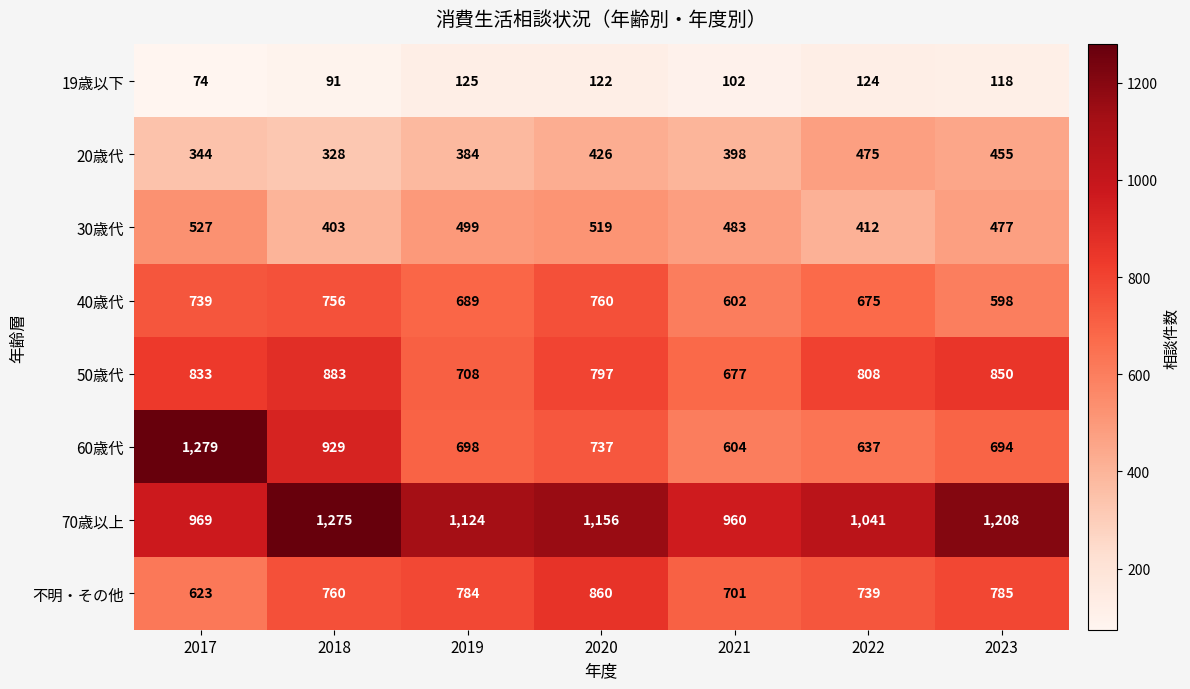

What is the difference between the second highest and minimum values in the 50歳代 series?

173